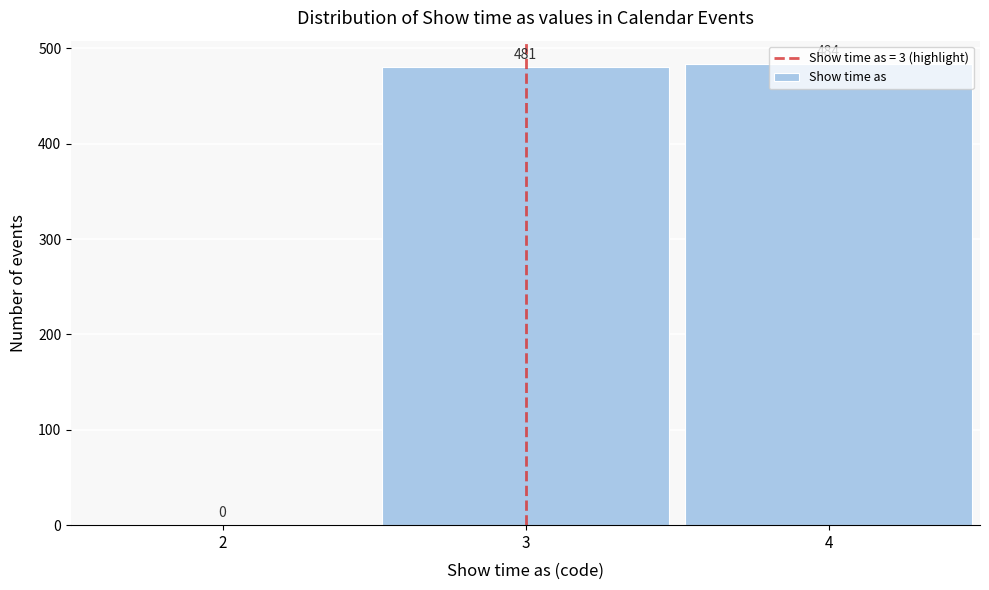

The chart shows a value of 0 at 2. True or false?

True